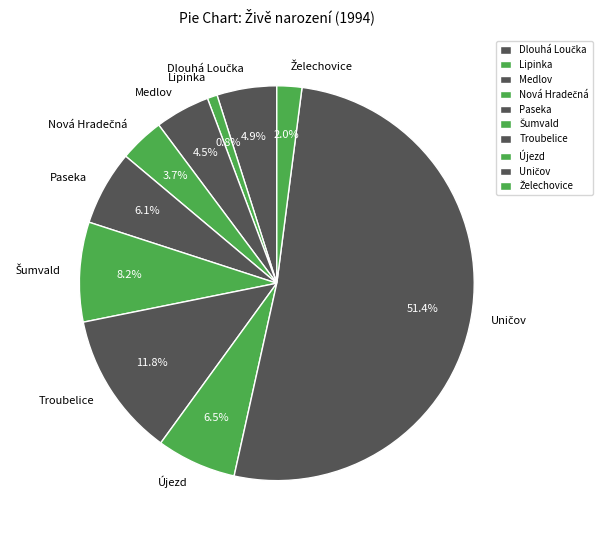

How many slices are in this pie chart?

10